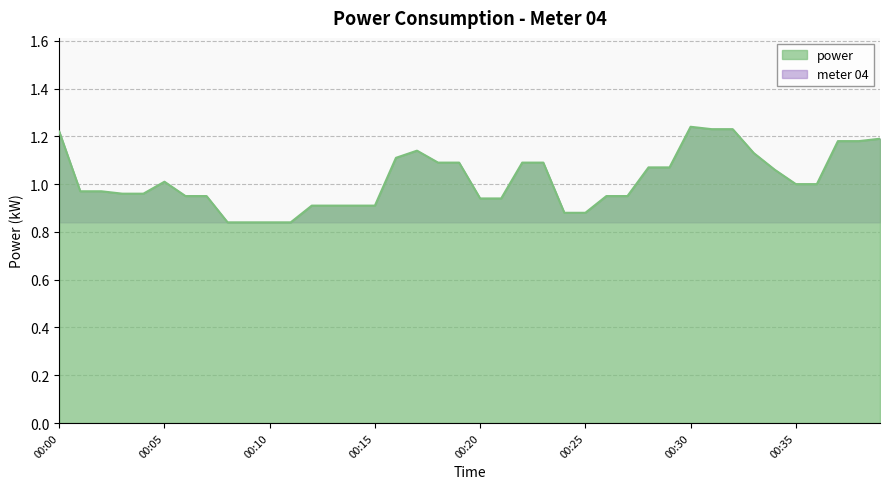

What is the difference between the maximum and second lowest values?

0.4